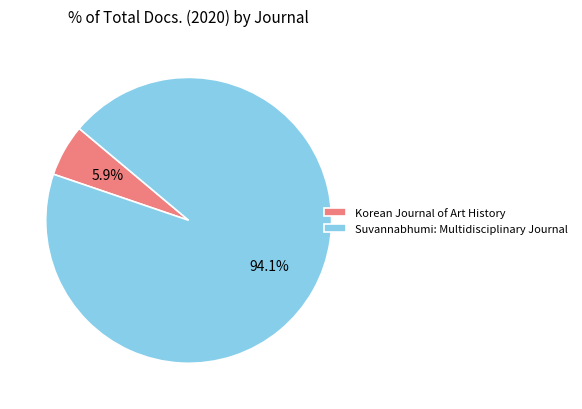

How many segments does this pie chart have?

2